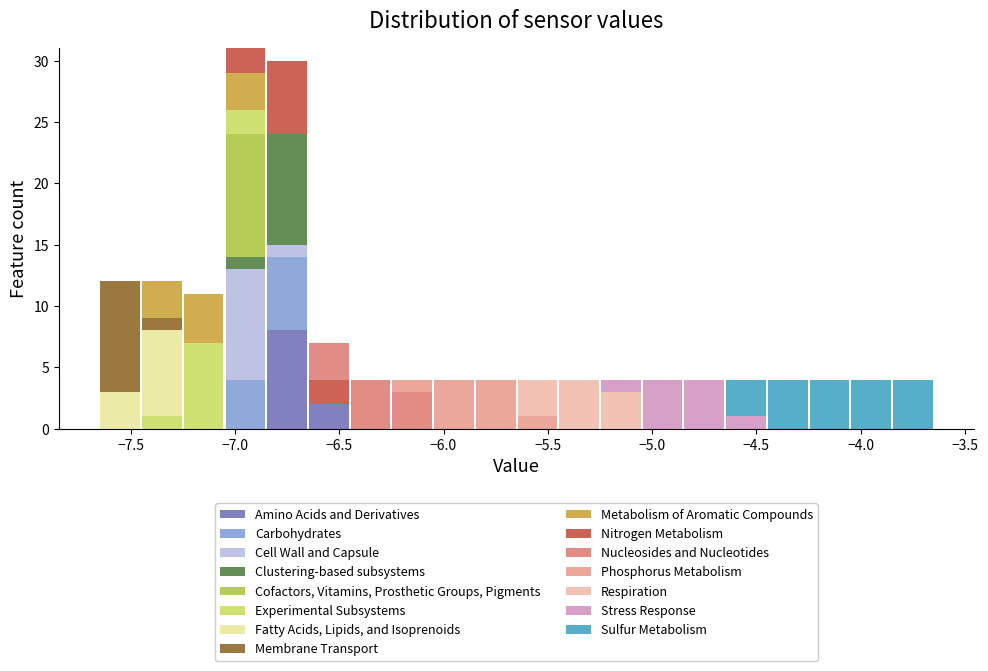

Reading left to right, transcribe this chart: for each stacked bar, give the range it covers on the x-axis and its total height. The values are not printed on the chart, so give them approximately, as read against the axis.

-7.65 to -7.45: 12
-7.45 to -7.25: 12
-7.25 to -7.05: 11
-7.05 to -6.85: 31
-6.85 to -6.65: 30
-6.65 to -6.45: 7
-6.45 to -6.25: 4
-6.25 to -6.05: 4
-6.05 to -5.85: 4
-5.85 to -5.65: 4
-5.65 to -5.45: 4
-5.45 to -5.25: 4
-5.25 to -5.05: 4
-5.05 to -4.85: 4
-4.85 to -4.65: 4
-4.65 to -4.45: 4
-4.45 to -4.25: 4
-4.25 to -4.05: 4
-4.05 to -3.85: 4
-3.85 to -3.65: 4